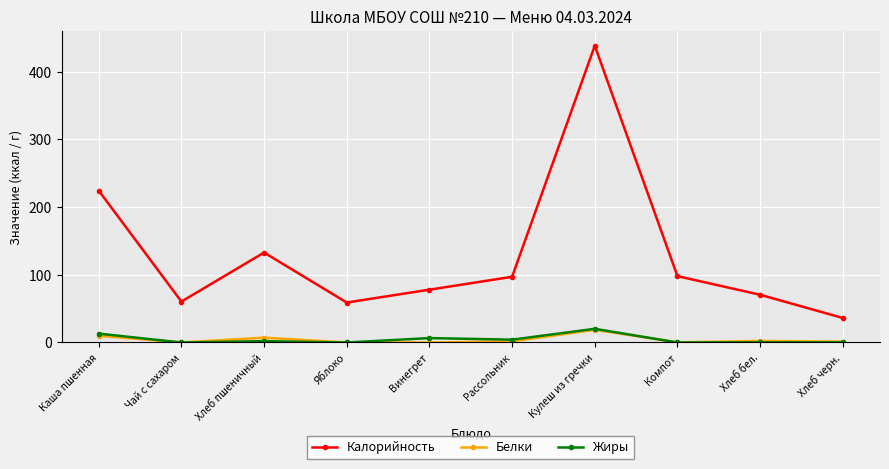

At which label does Белки first exceed 1?

Каша пшенная